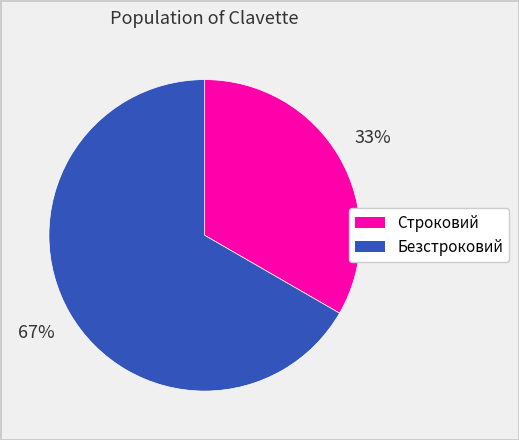

The Строковий slice represents 33% of the pie. True or false?

True